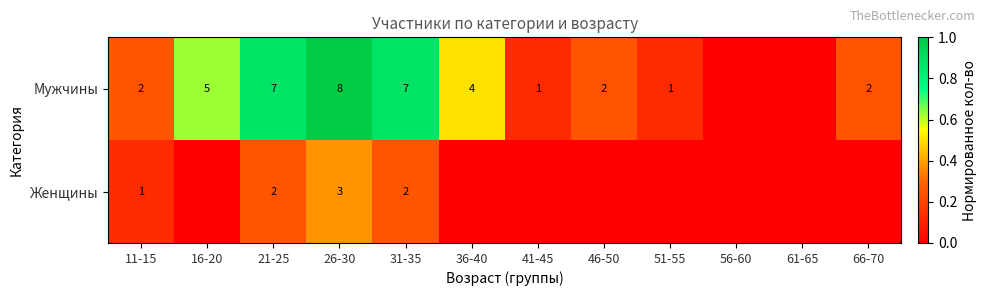

At 26-30, list the series in order from largest to smallest.

Мужчины, Женщины